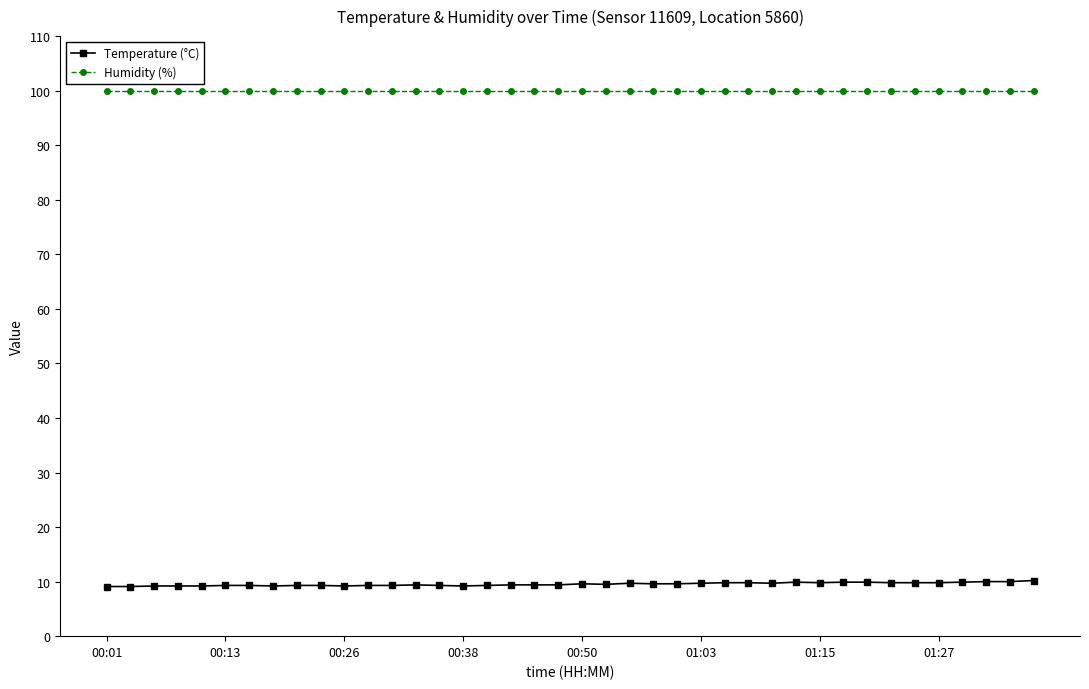

What is the average value of the Temperature (°C) series?

9.5